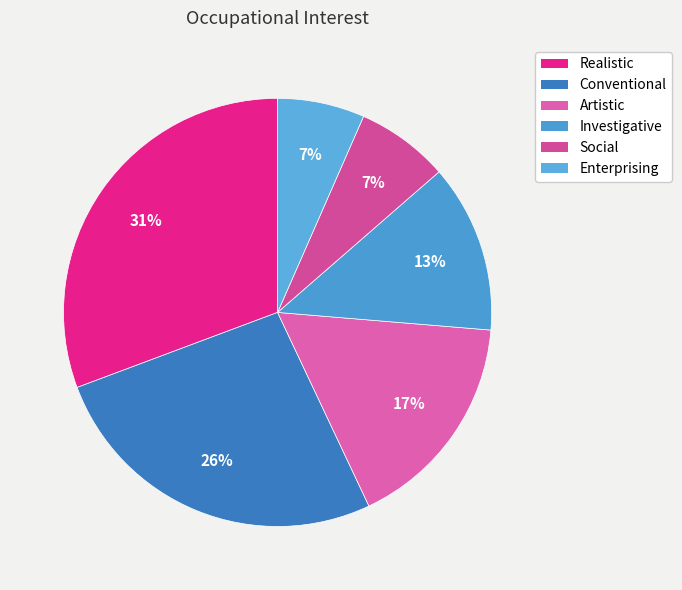

Does Investigative account for over 50% of the chart?

No